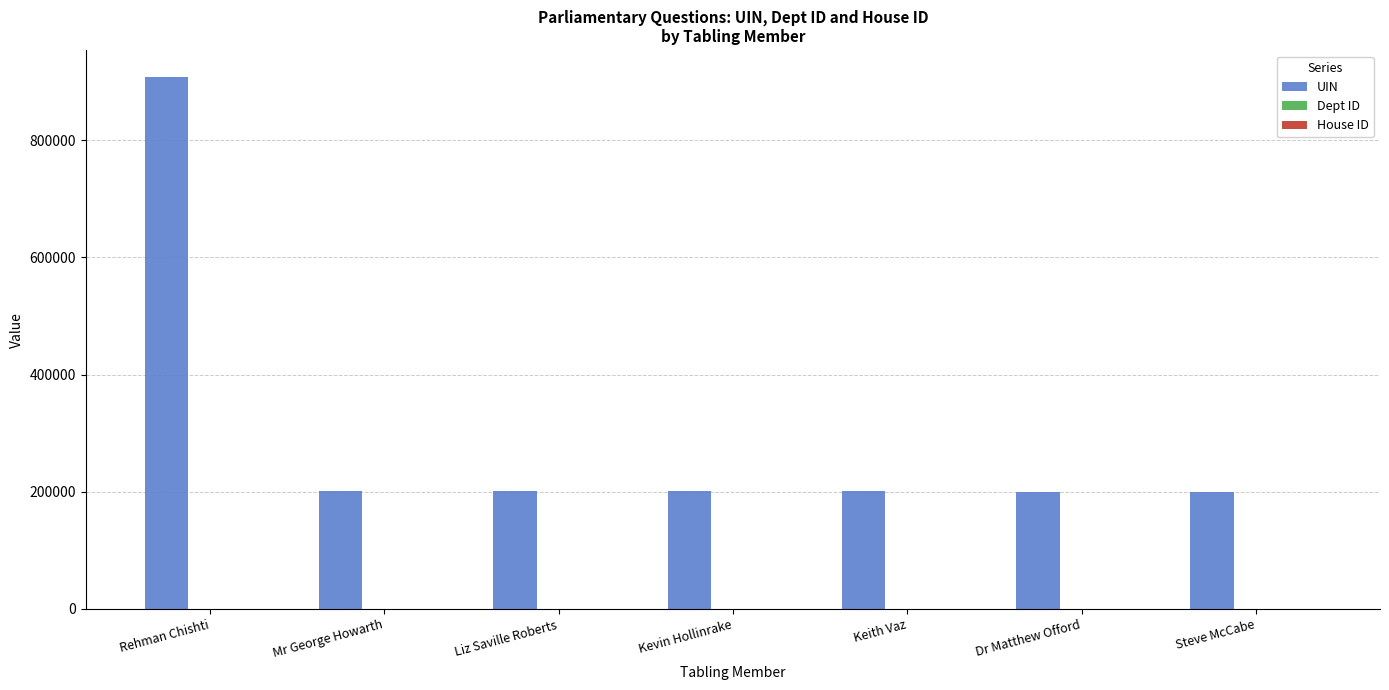

Which series has the largest total across all categories?

UIN